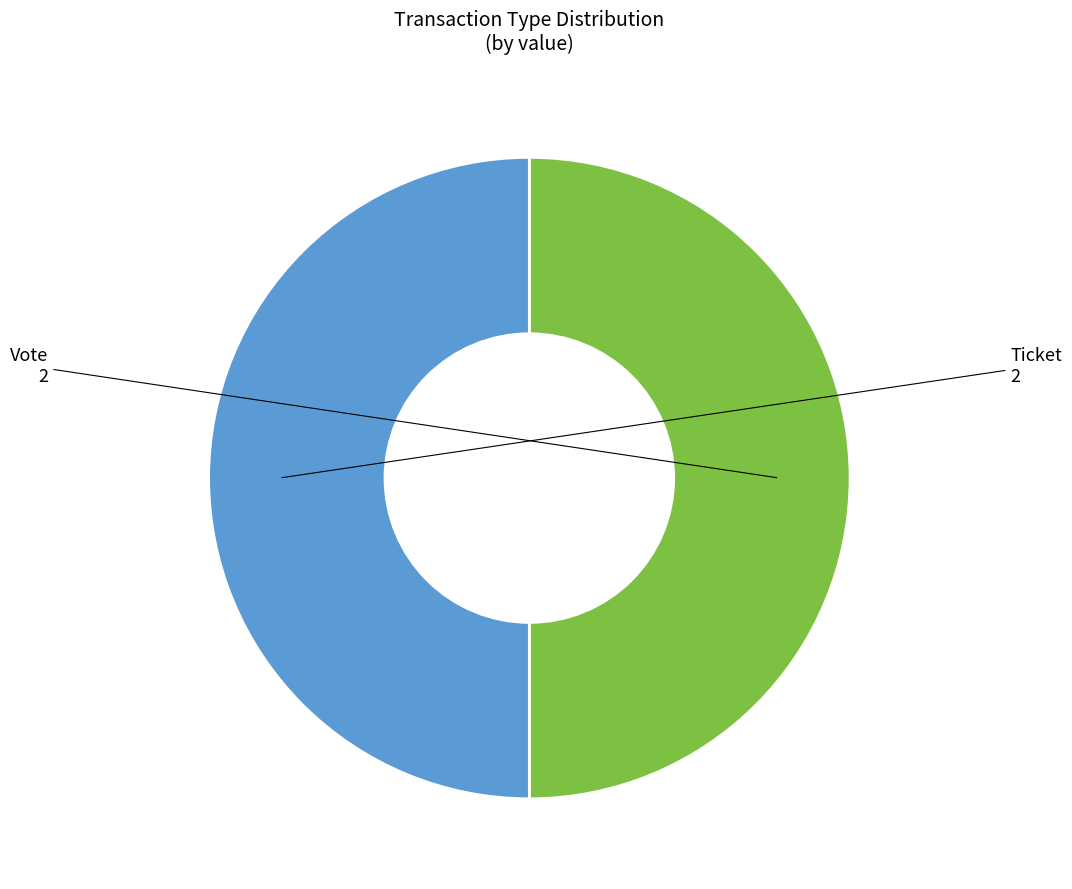

To the nearest percent, what is the average slice percentage?

50%